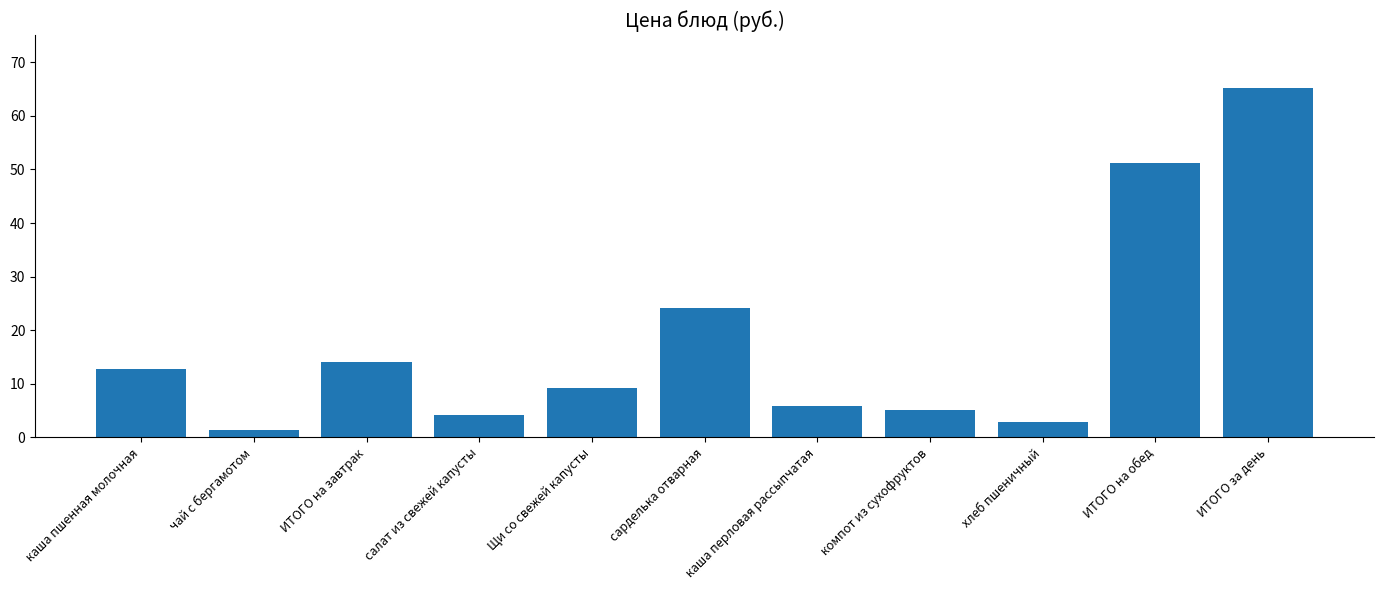

Approximately how many times larger is the value at сарделька отварная compared to компот из сухофруктов?

4.7